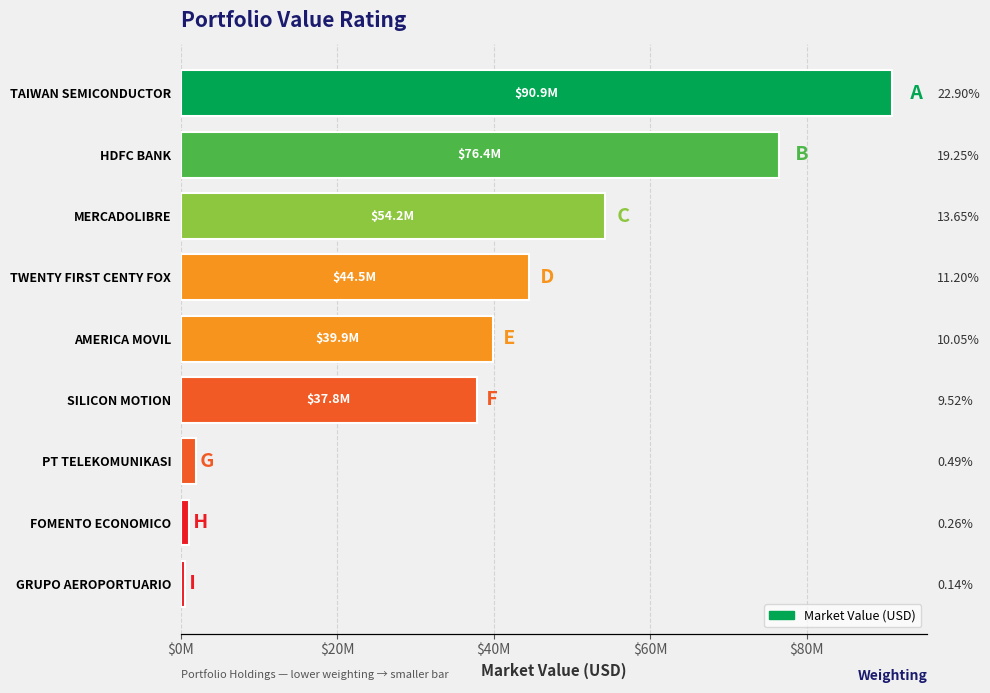

True or false: the data shows 408894 at FOMENTO ECONOMICO.

False